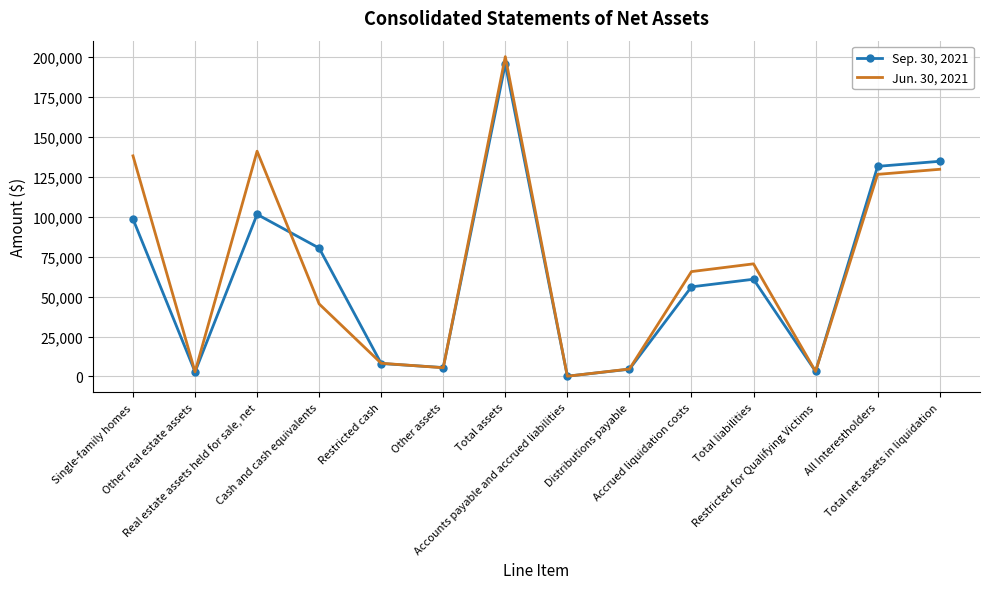

What position from the right is Total assets?

8